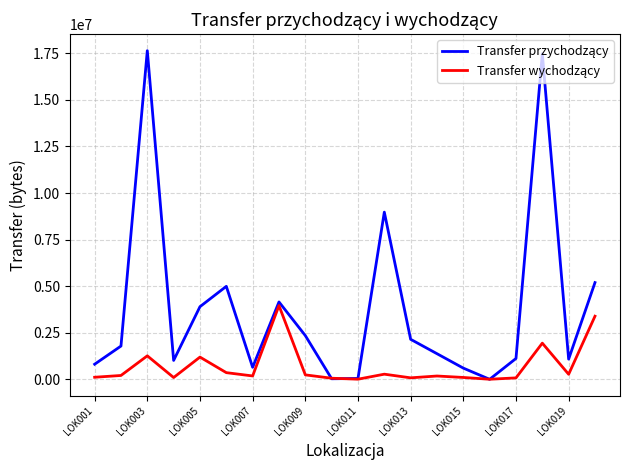

In Transfer przychodzący, how many points are higher than both neighbors (excluding endpoints)?

5